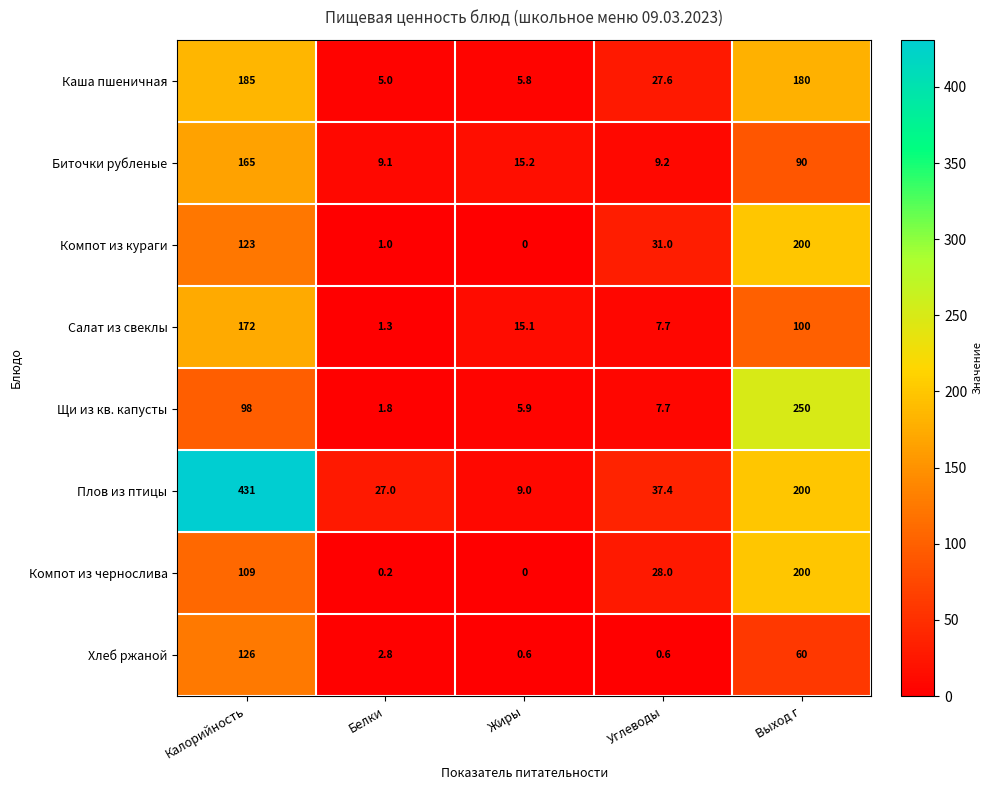

What is the greatest value displayed?

431.0